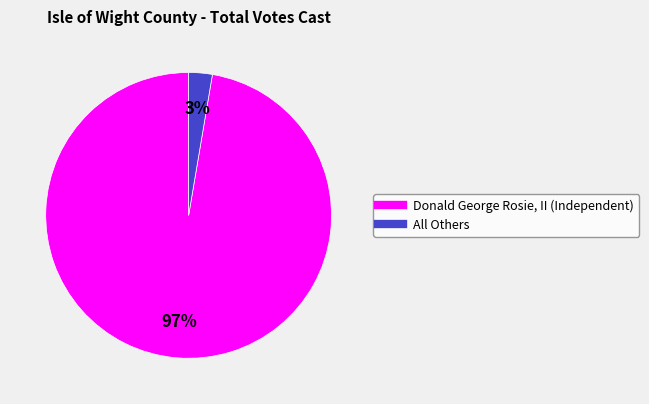

Combined, do All Others and Donald George Rosie, II (Independent) account for over 50%?

Yes